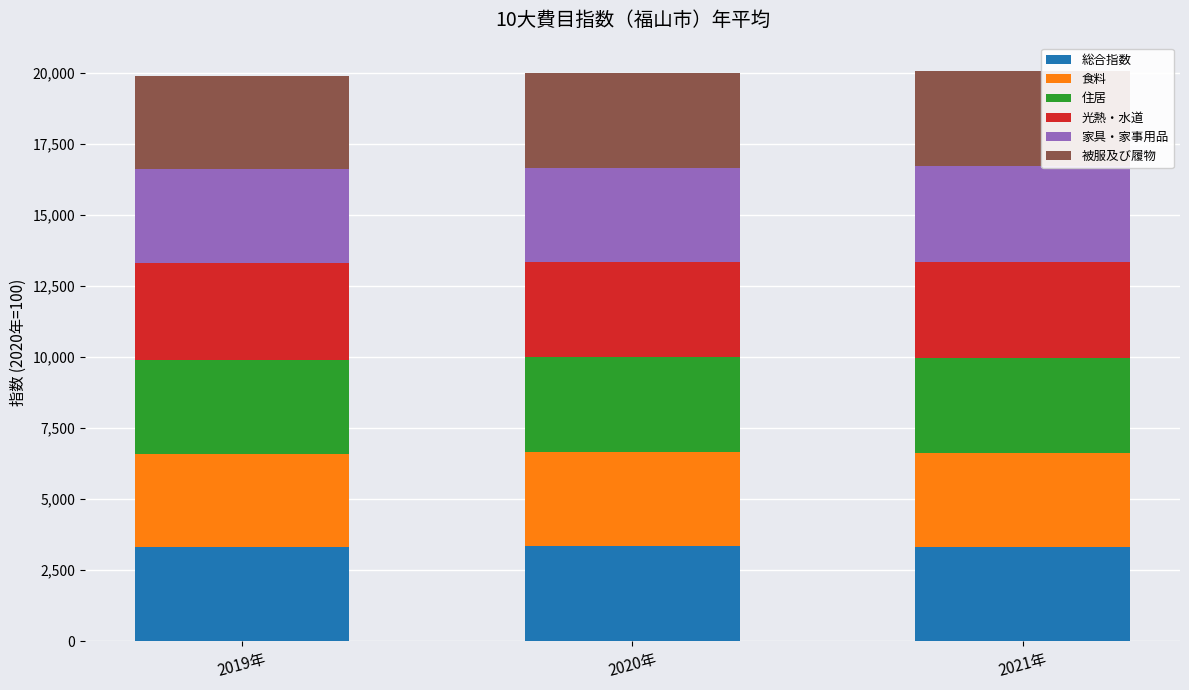

What is the highest value of the 総合指数 series?

3333.3